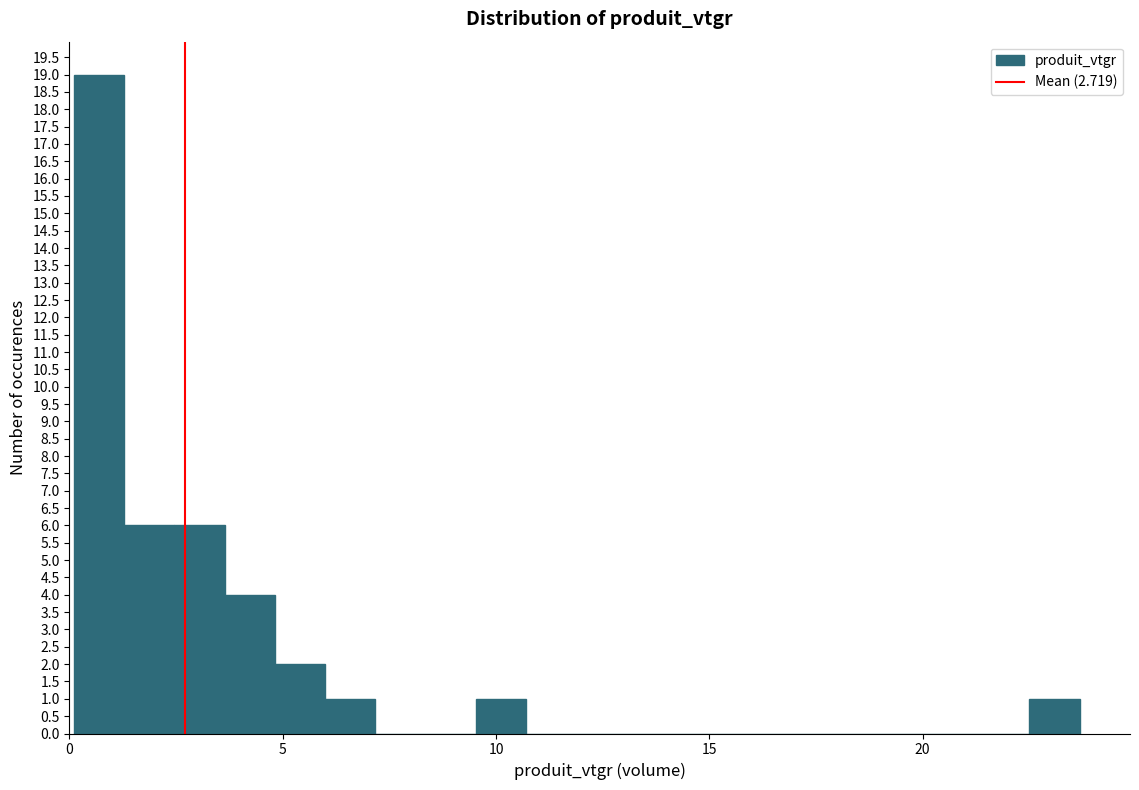

Around what value on the x-axis is the tallest bar? Give the approximate position of its centre, as read against the axis.

0.5